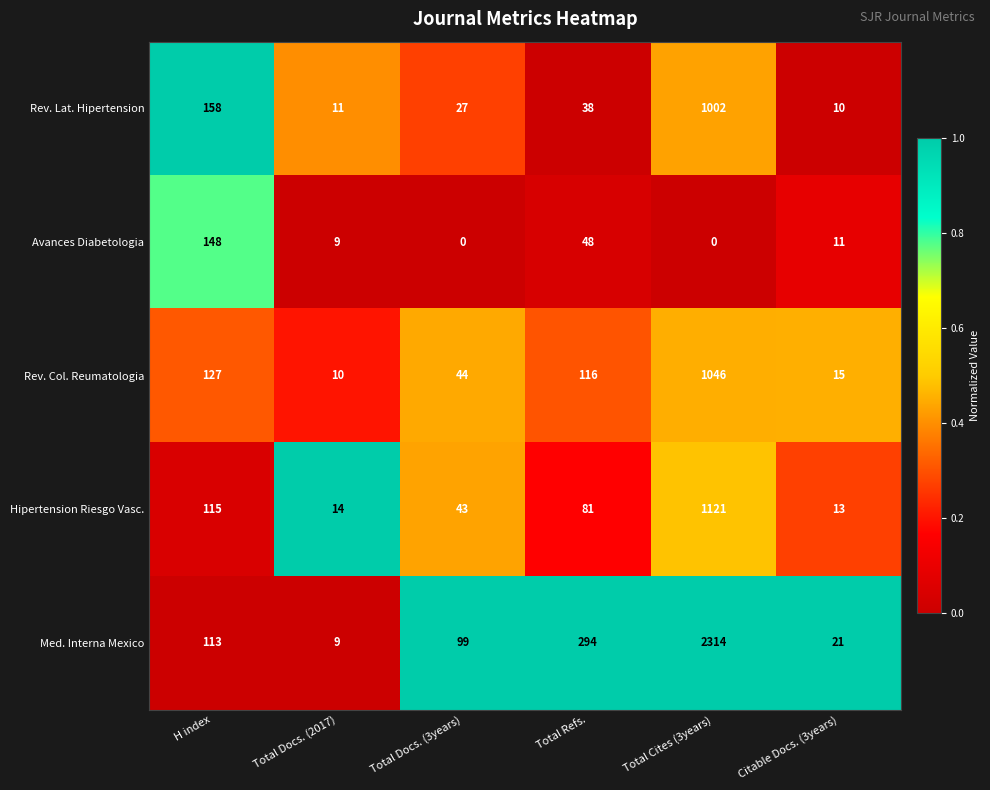

True or false: Avances Diabetologia has a value of 13 at Total Refs..

False